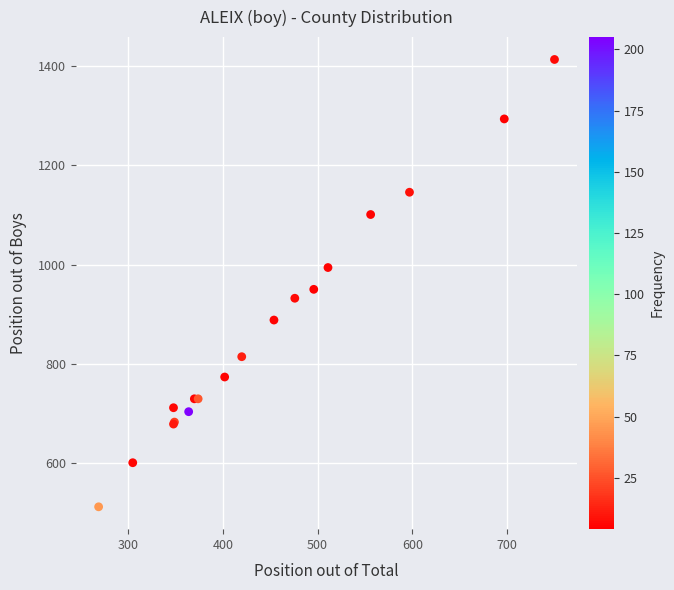

What Y value in the scatter plot is closest to 962?

950